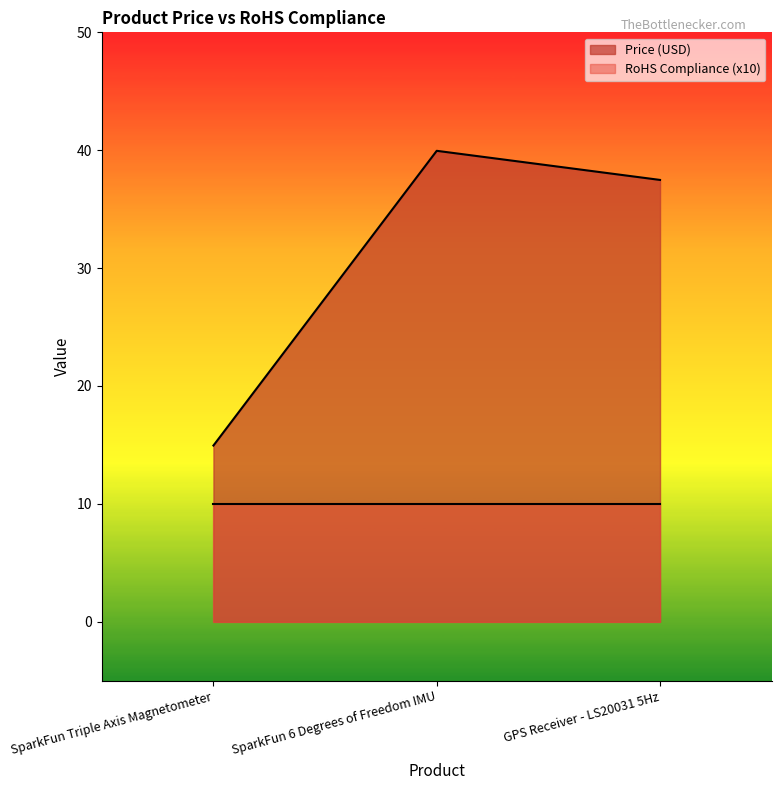

Reading left to right, extract all data points from this chart.

SparkFun Triple Axis Magnetometer=14.9	SparkFun 6 Degrees of Freedom IMU=40.0	GPS Receiver - LS20031 5Hz=37.5